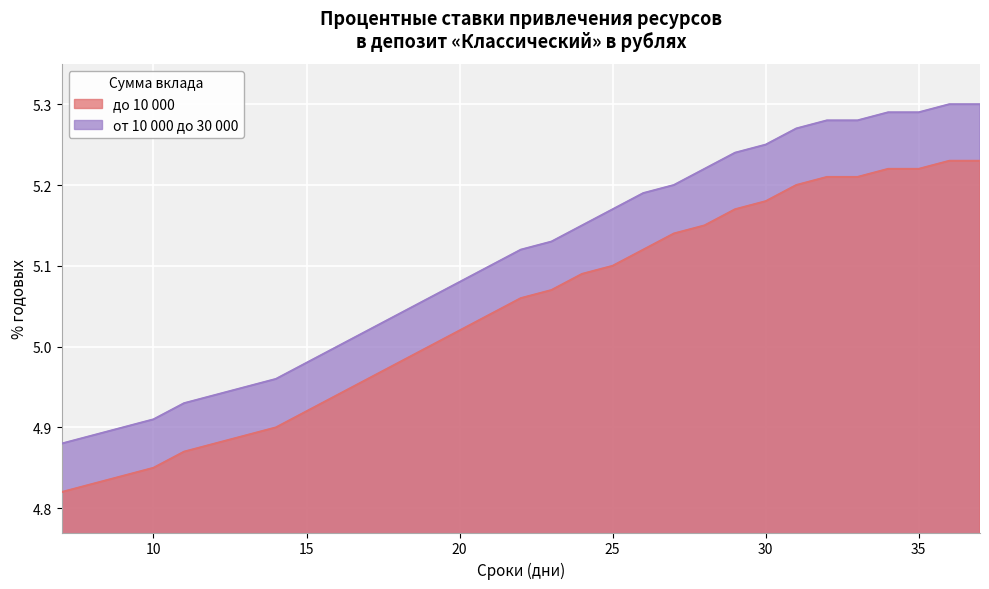

At which label does до 10 000 first exceed 5?

20